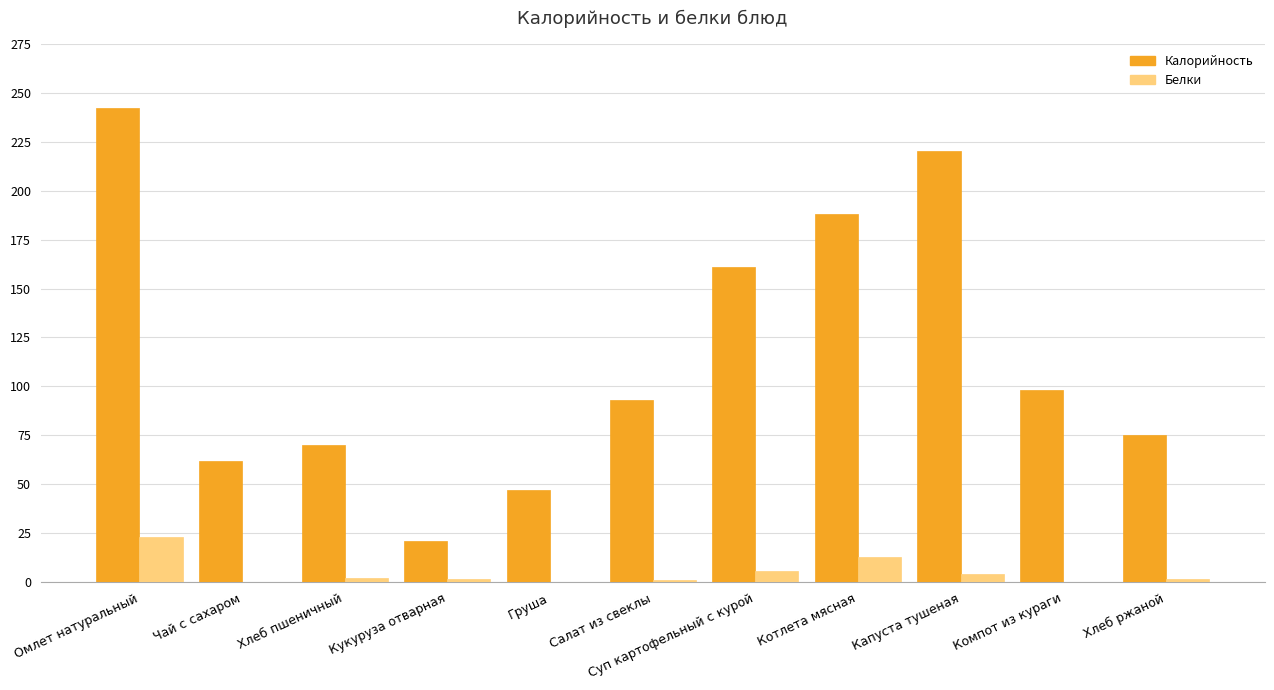

At which category is the sum across all series the highest?

Омлет натуральный